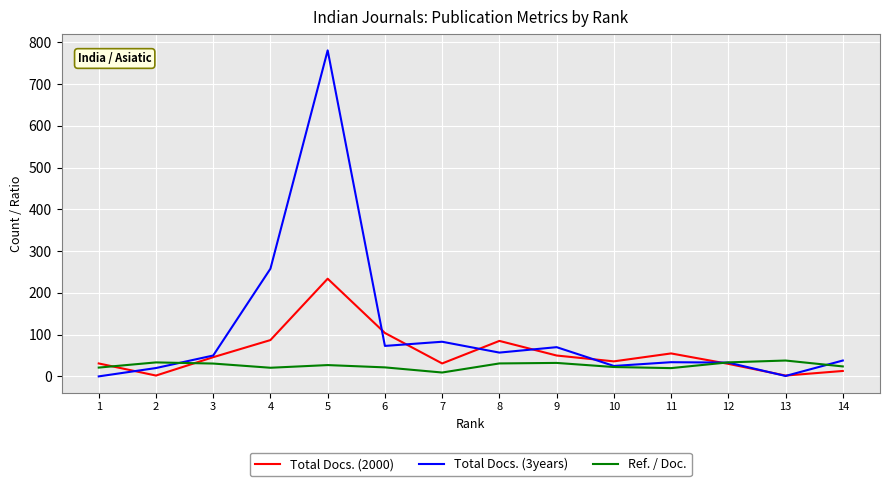

Is it true that Total Docs. (3years) equals 1.0 at 13?

True